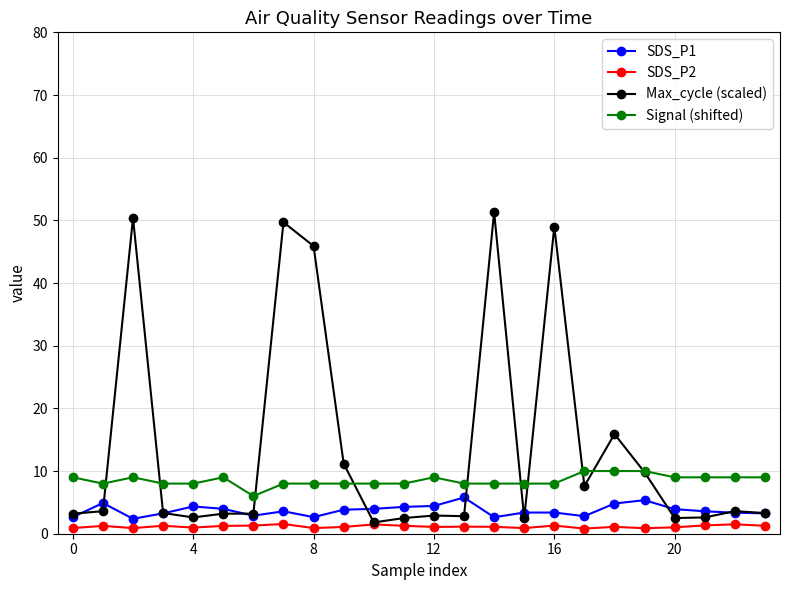

Which series has the largest total across all categories?

Max_cycle (scaled)